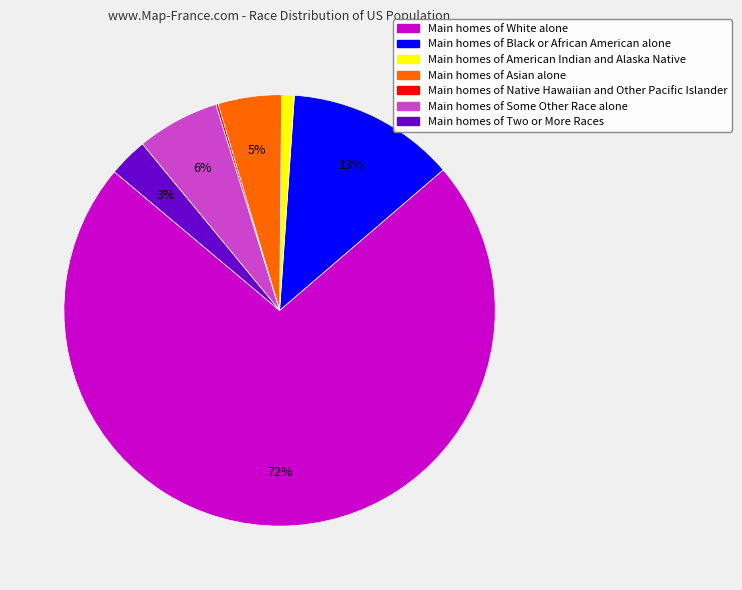

Is there a majority slice in this chart?

Yes